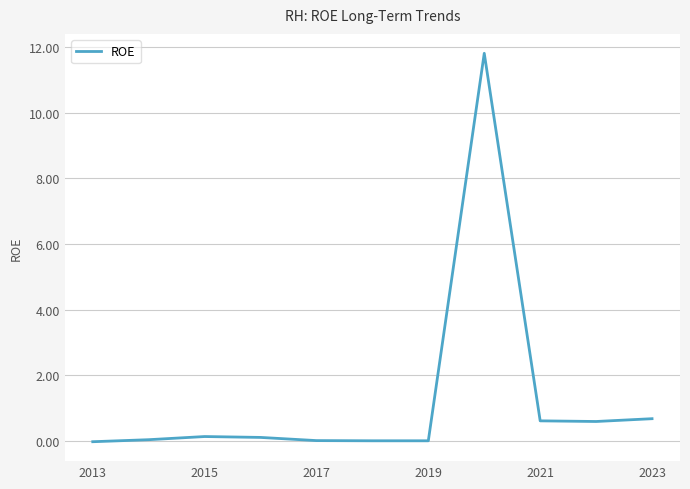

What is the maximum value shown in the chart?

11.8